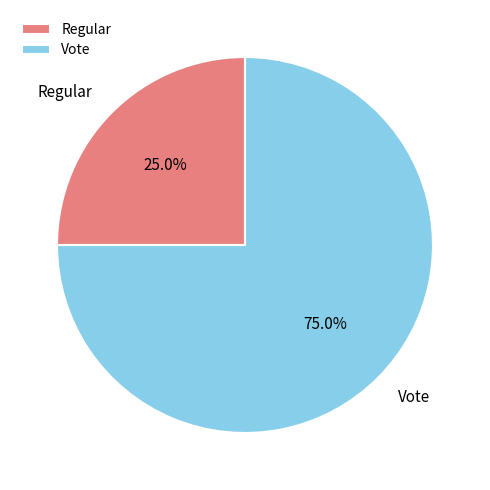

What is the largest slice in the pie chart?

Vote